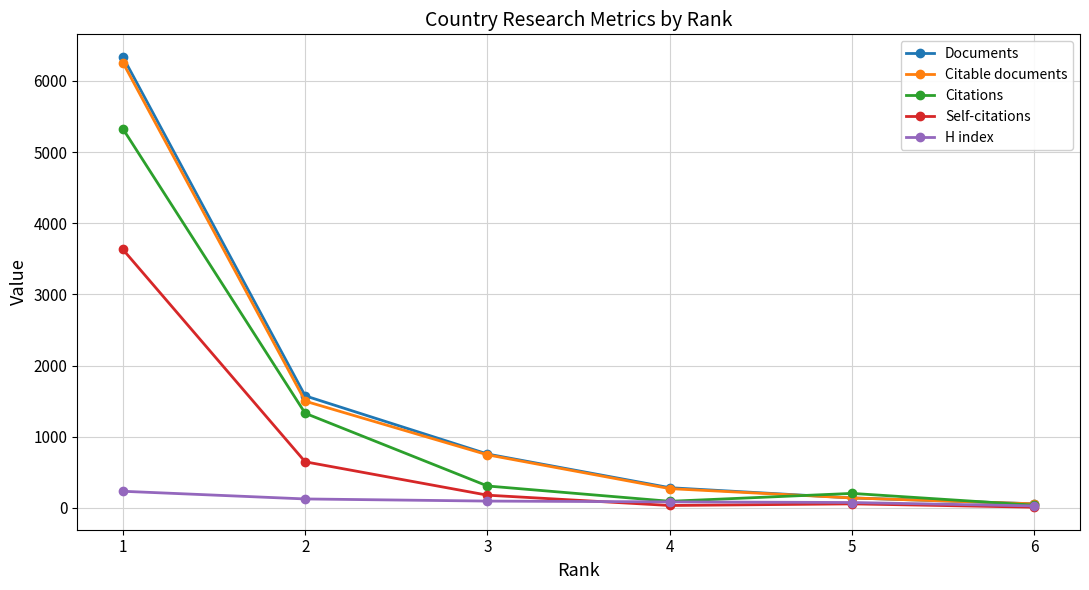

How many values in the Citations series are below 308?

3